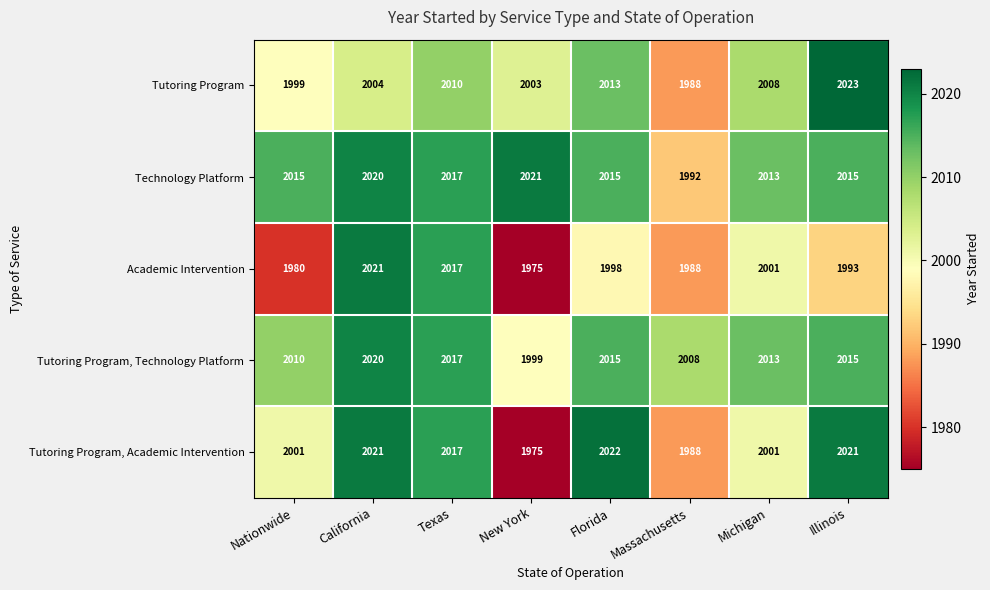

Is it true that Tutoring Program, Academic Intervention equals 2022 at Florida?

True